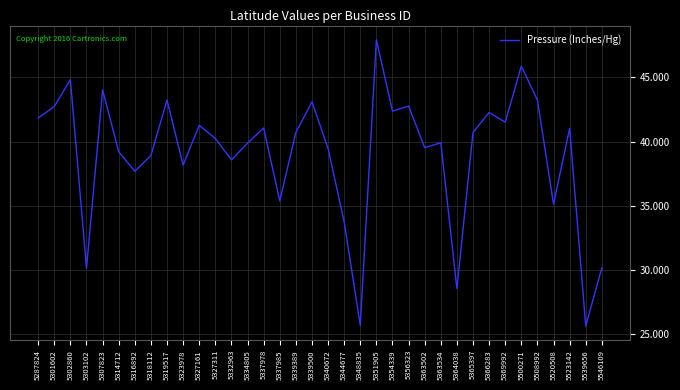

What is the maximum value shown in the chart?

47.9